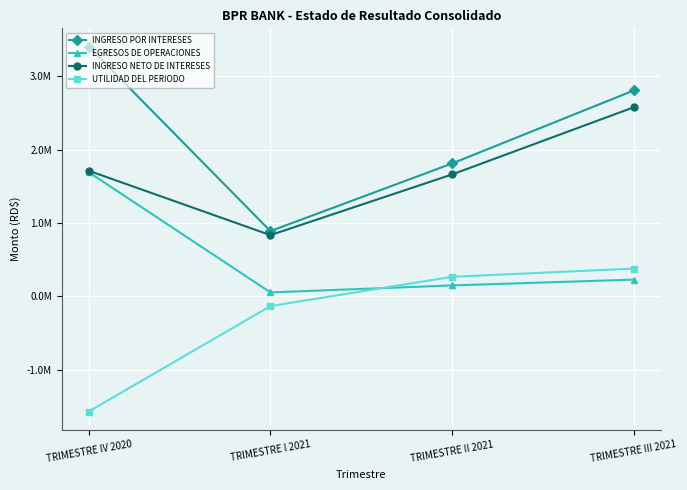

Reading right to left, transcribe all the data shown in this chart.

INGRESO POR INTERESES: 2807349.1	1812315.0	890198.7	3406108.3
EGRESOS DE OPERACIONES: 229073.5	149566.6	54593.6	1692992.4
INGRESO NETO DE INTERESES: 2578275.7	1662748.4	835605.1	1713115.9
UTILIDAD DEL PERIODO: 379472.8	266894.0	-132083.5	-1569416.1